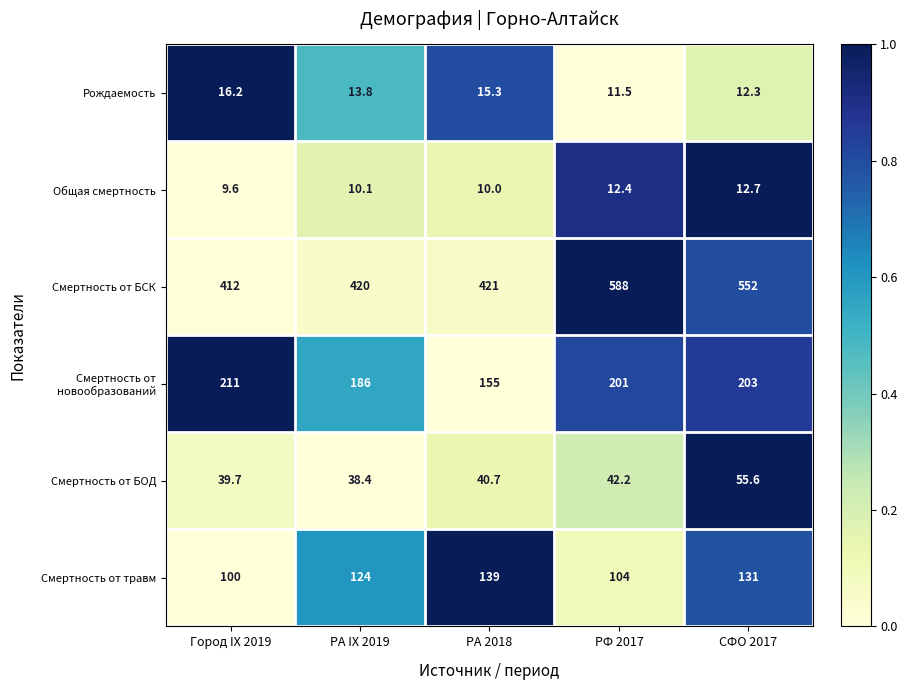

What is the difference between the Смертность от БОД values at РА IX 2019 and СФО 2017?

17.2